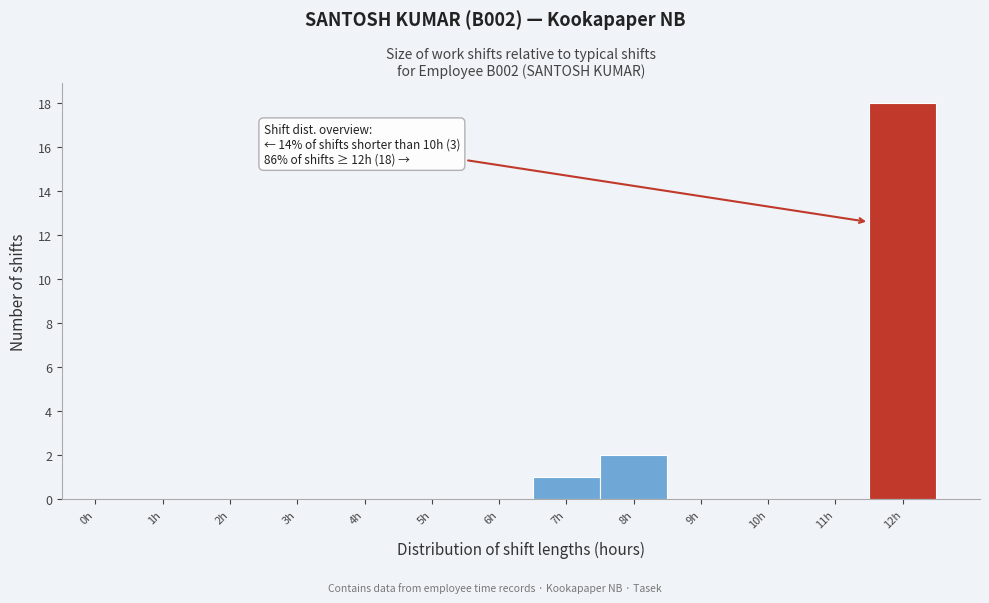

Reading left to right, extract all data points from this chart.

0h=0	1h=0	2h=0	3h=0	4h=0	5h=0	6h=0	7h=1	8h=2	9h=0	10h=0	11h=0	12h=18